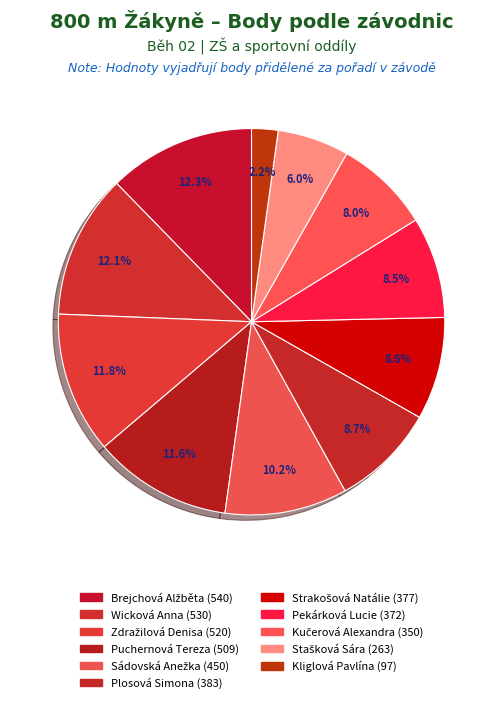

Is it true that Brejchová Alžběta is 12% of the pie?

True